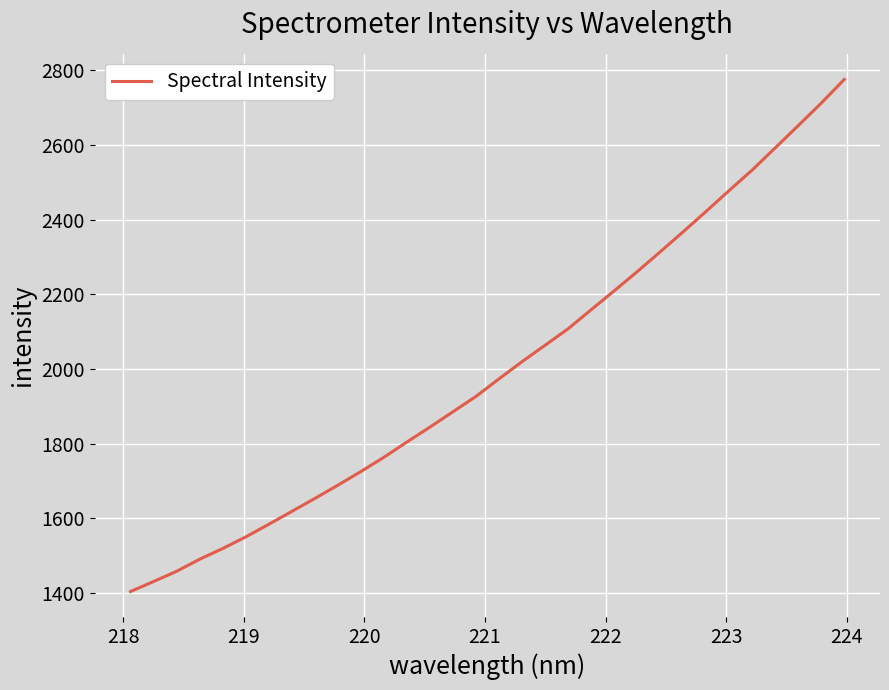

What is the minimum value shown in the chart?

1403.4